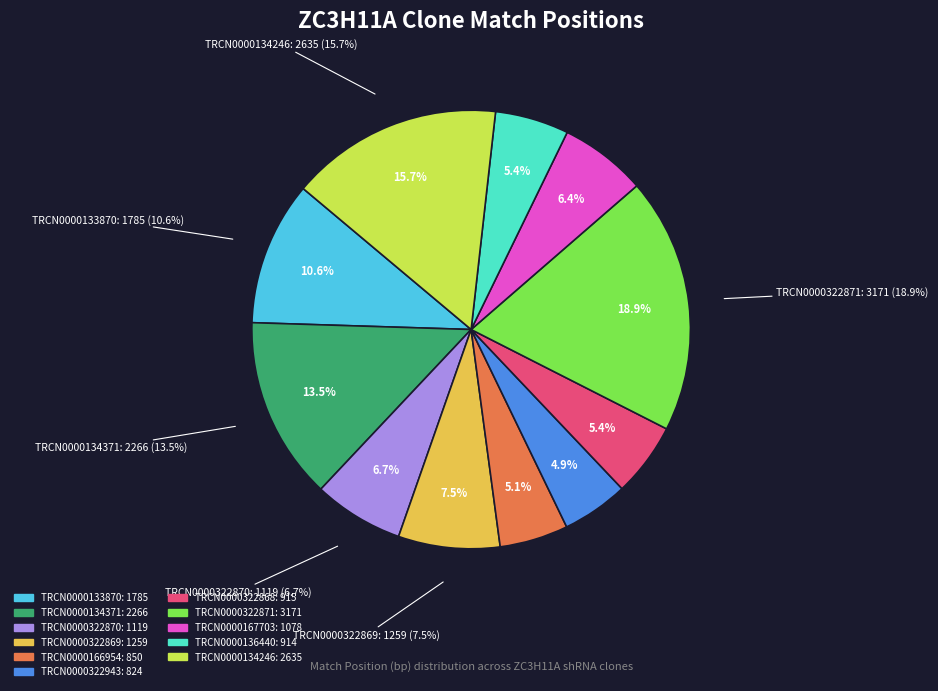

Is TRCN0000167703 the majority of the pie?

No